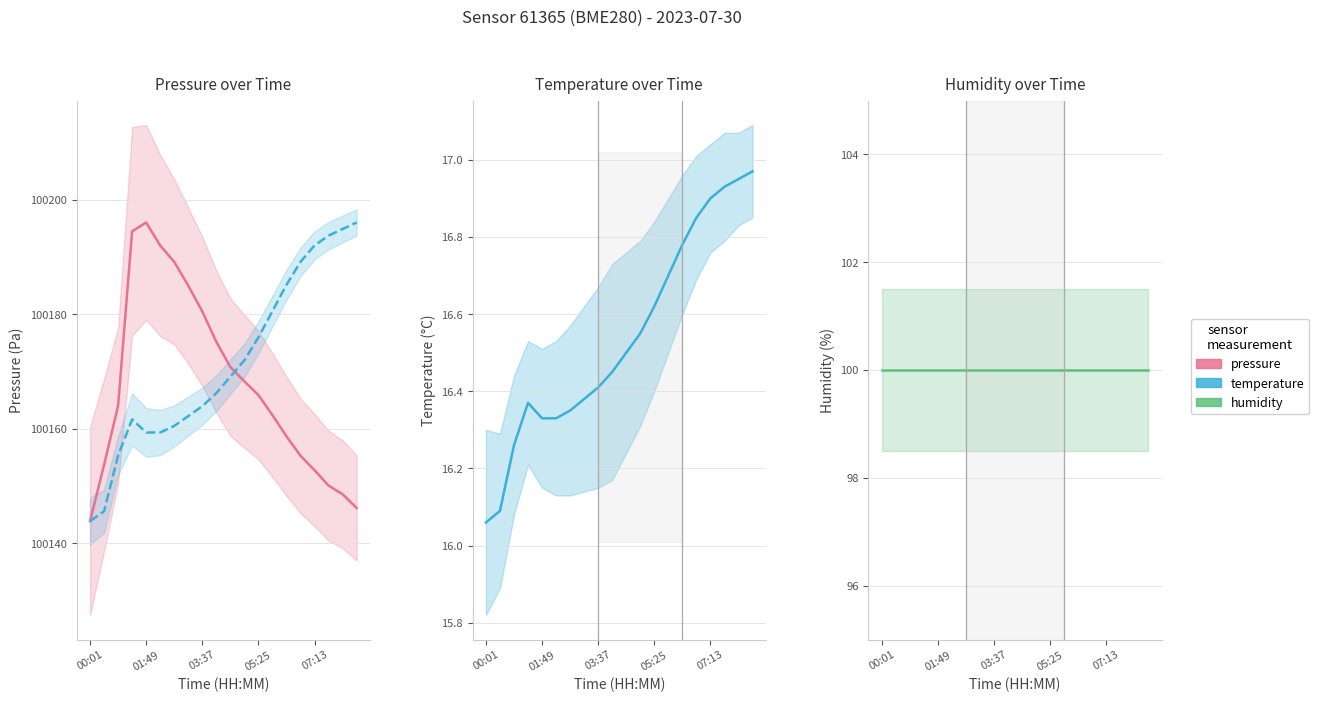

What is the minimum value for pressure?

100143.9